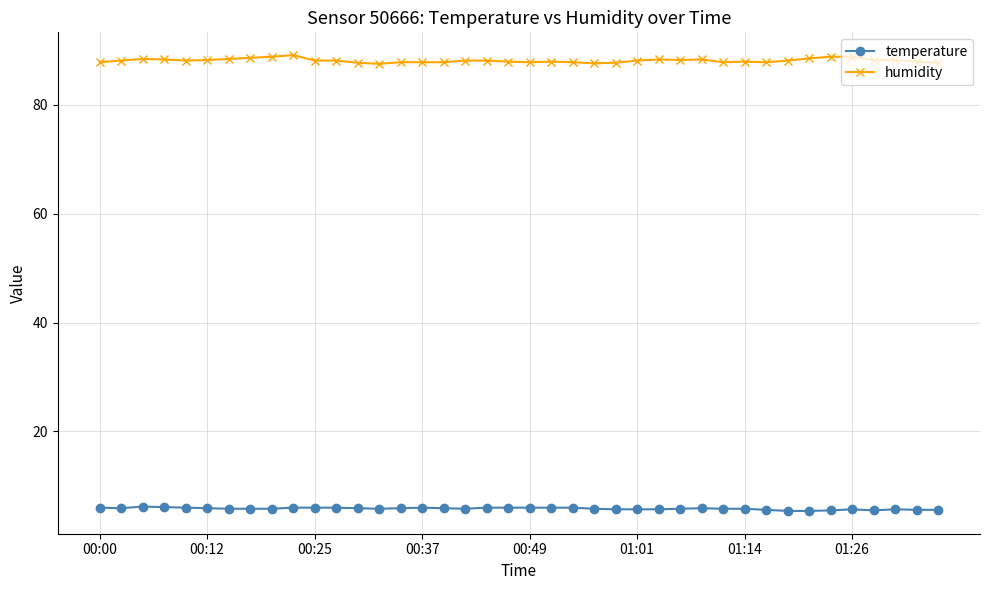

Which series has the largest total across all categories?

humidity